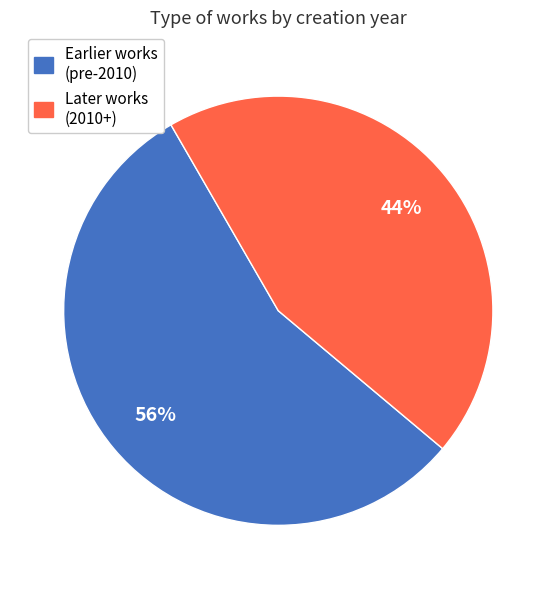

How many segments does this pie chart have?

2